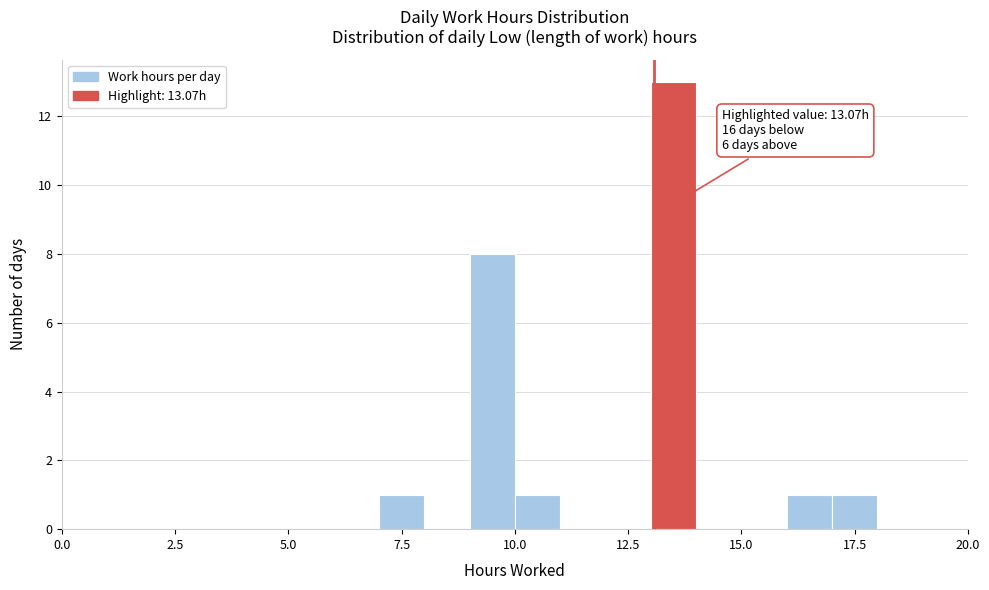

Around what value on the x-axis is the tallest bar? Give the approximate position of its centre, as read against the axis.

13.5